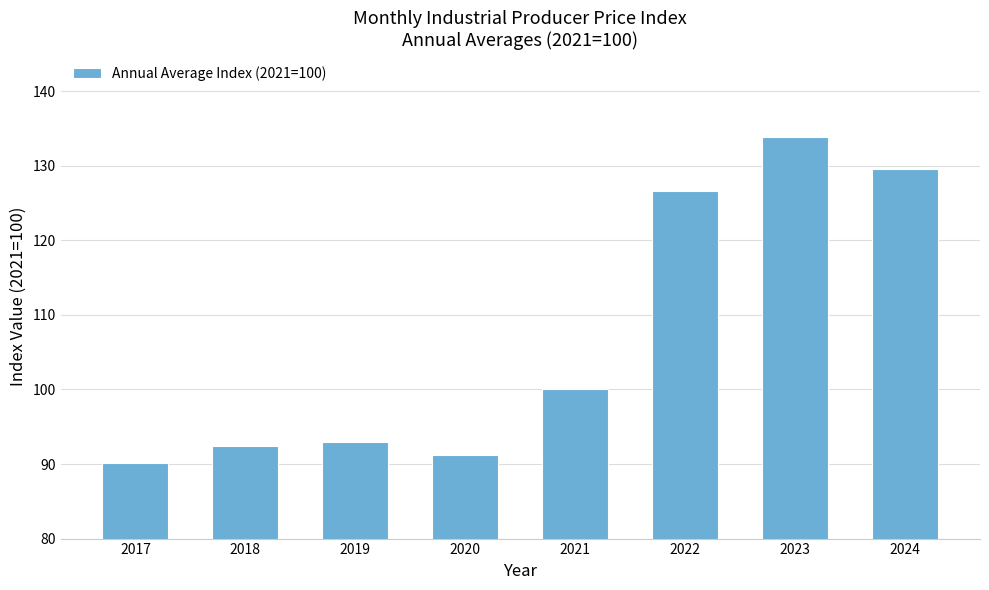

What is the change in value from 2023 to 2024?

-4.3